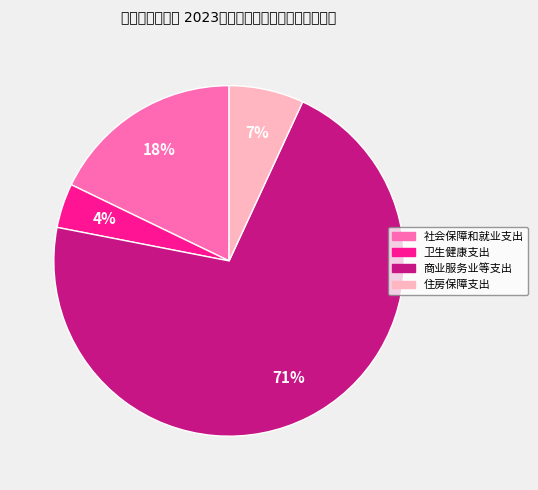

Does 卫生健康支出 represent more than half of the total?

No